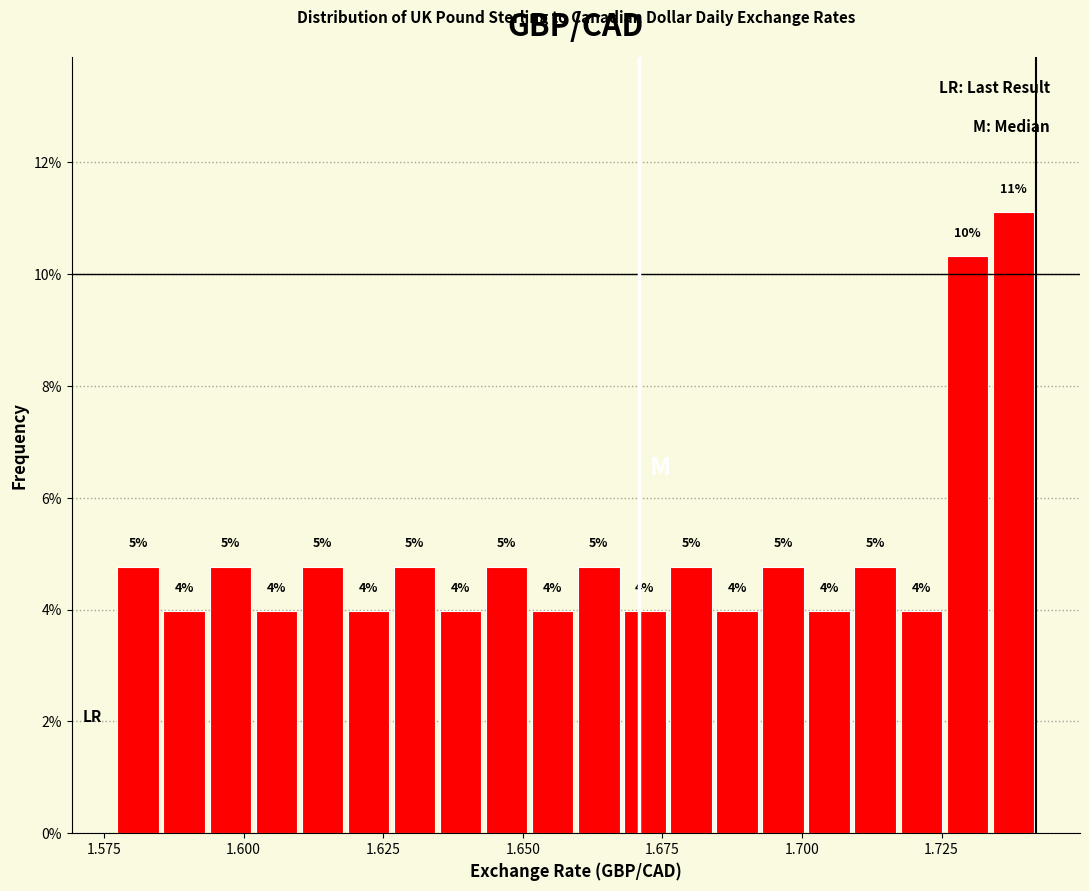

Read against the x-axis, roughly where is the centre of the tallest bar?

1.740